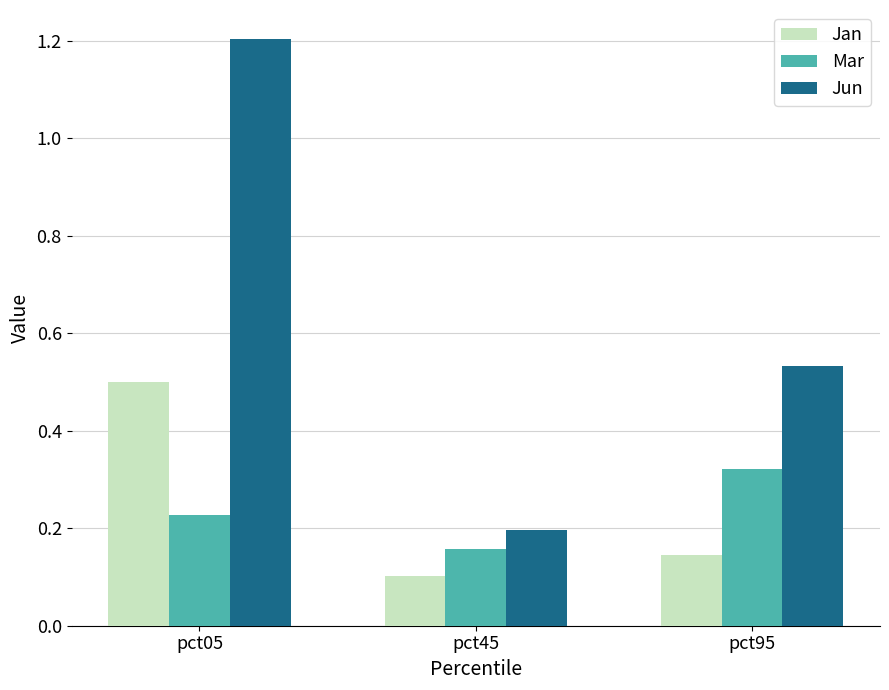

At which label does Jun reach its minimum?

pct45